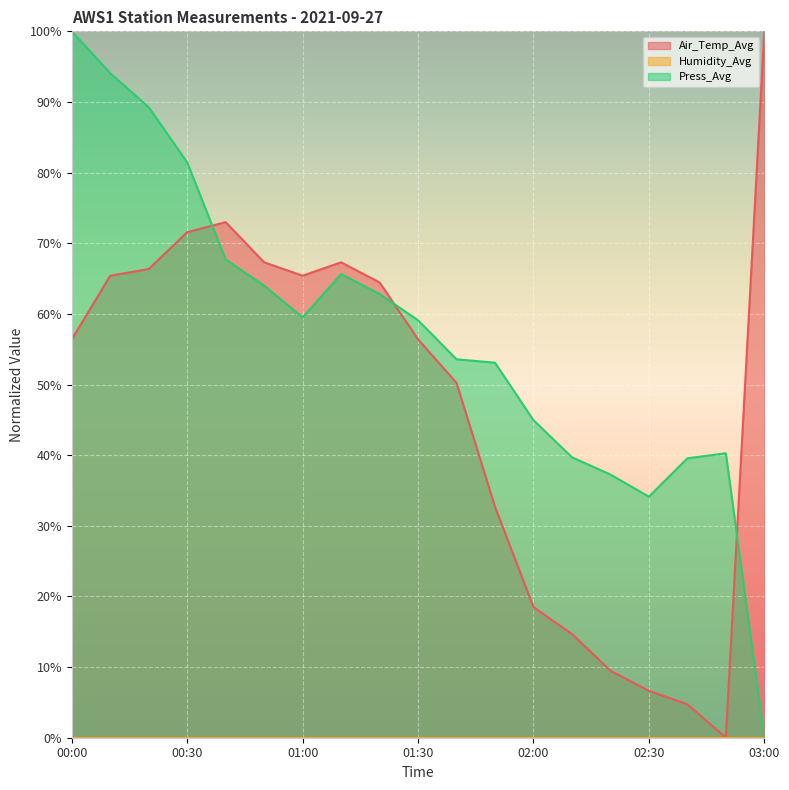

What value does the Press_Avg series have at 02:20?

37.3